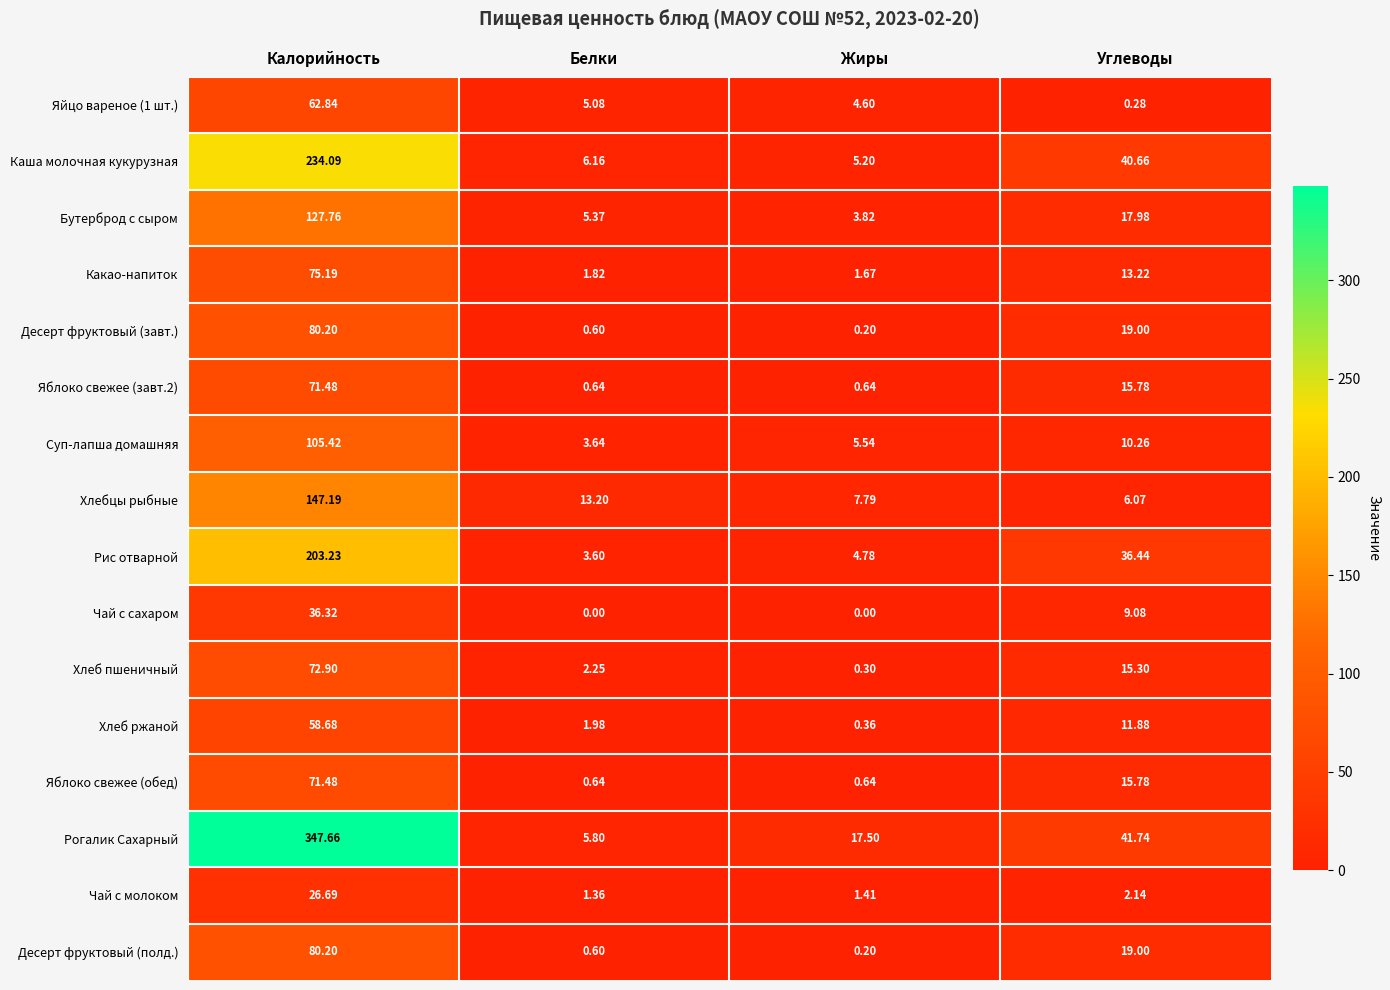

Is the value of Хлебцы рыбные at Углеводы greater than the value of Хлеб пшеничный at Углеводы?

No